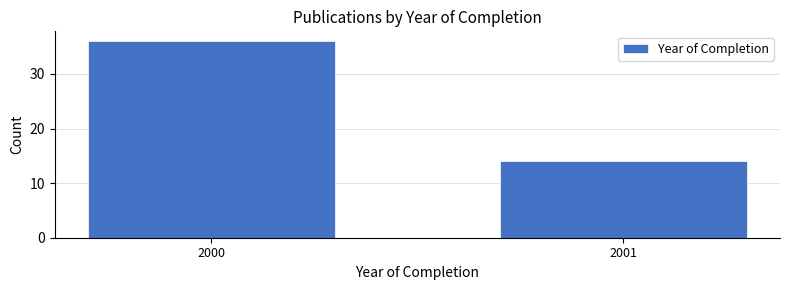

Reading right to left, transcribe all the data shown in this chart.

14	36